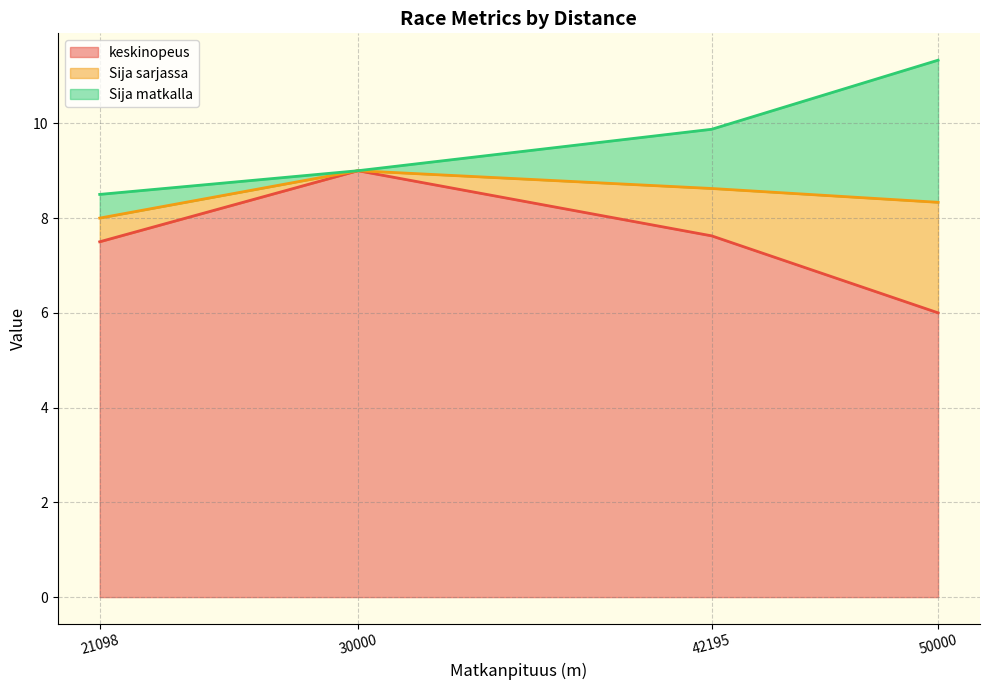

The value of keskinopeus at 42195 is 7.6. True or false?

True